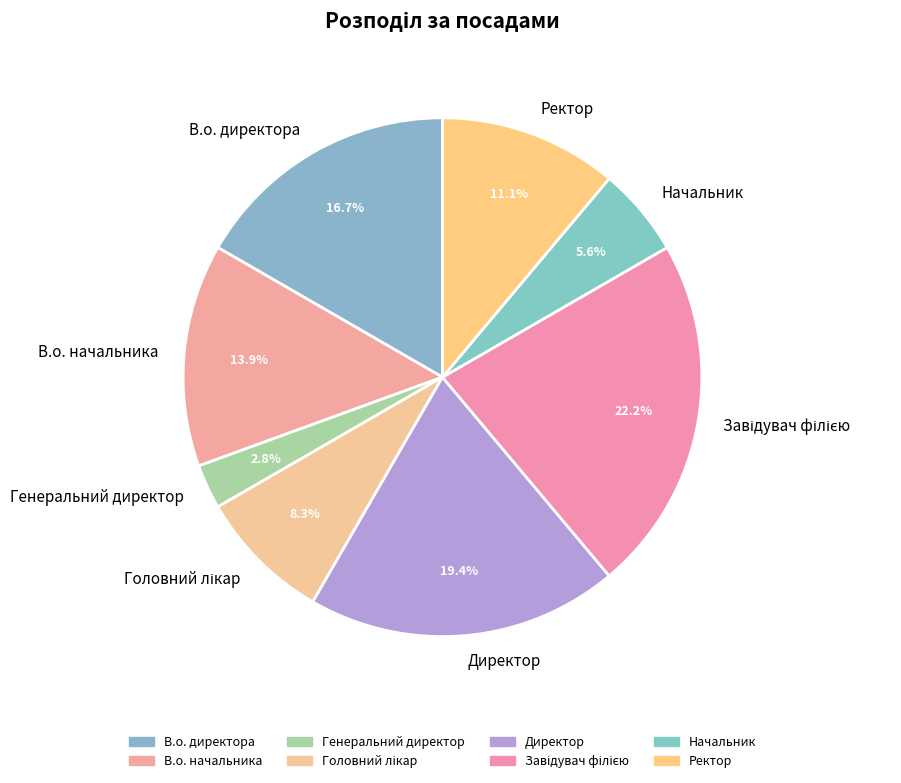

Is the sum of Генеральний директор and Начальник greater than half?

No